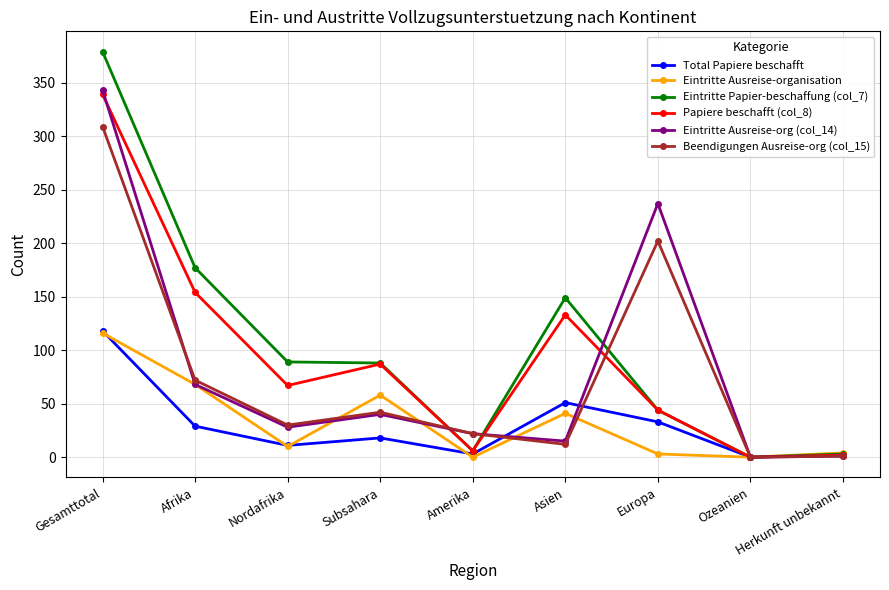

What position from the right is Gesamttotal?

9